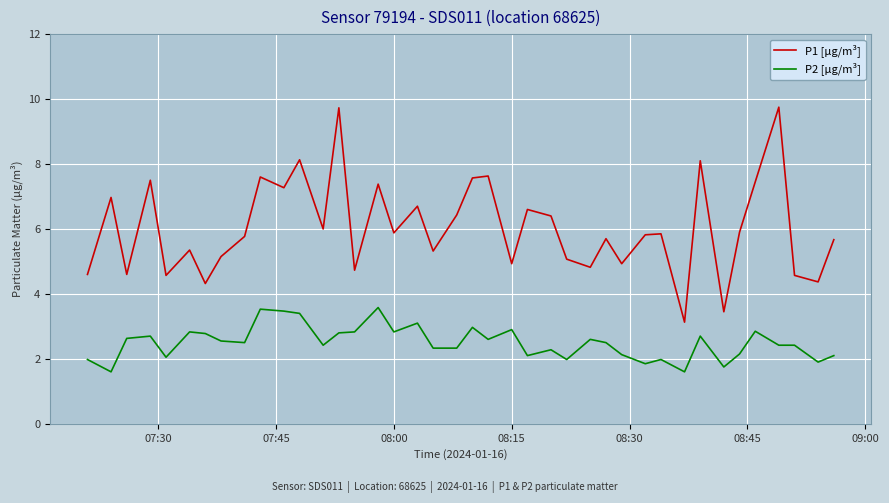

Which series has the widest spread of values?

P1 [µg/m³]